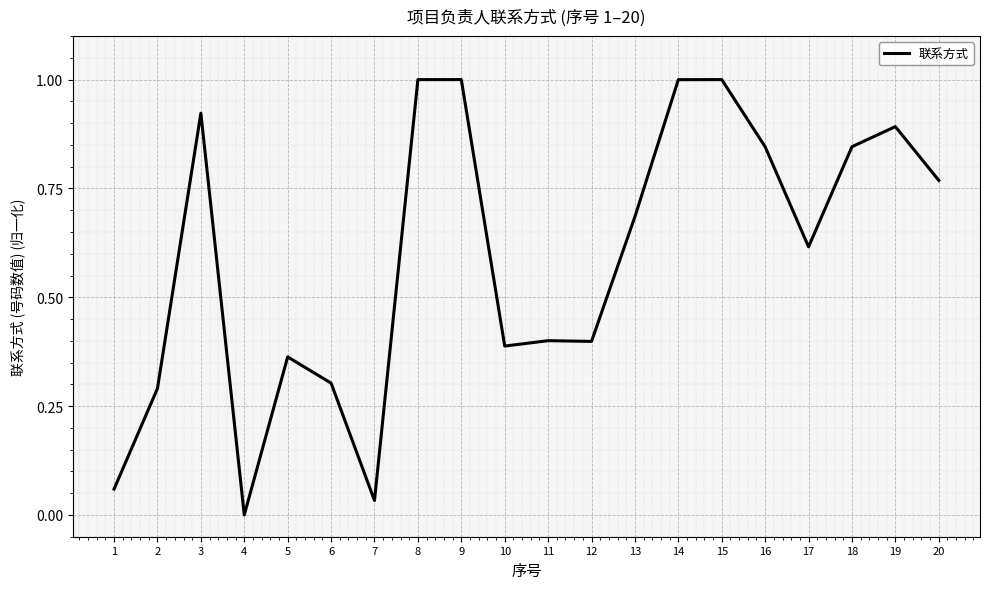

At which label is the value closest to 0?

4